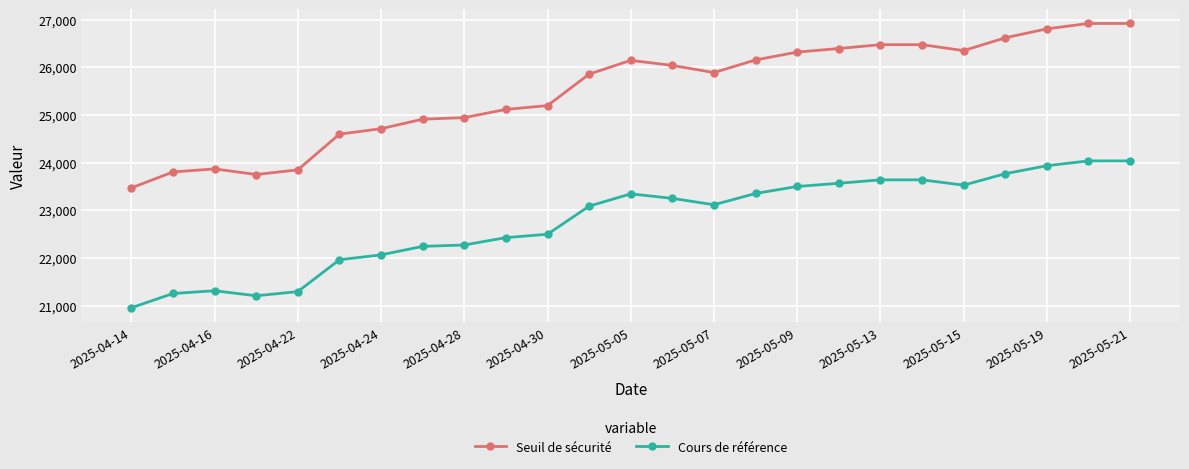

What is the value of the Cours de référence point at the 5th from the left?

21293.5